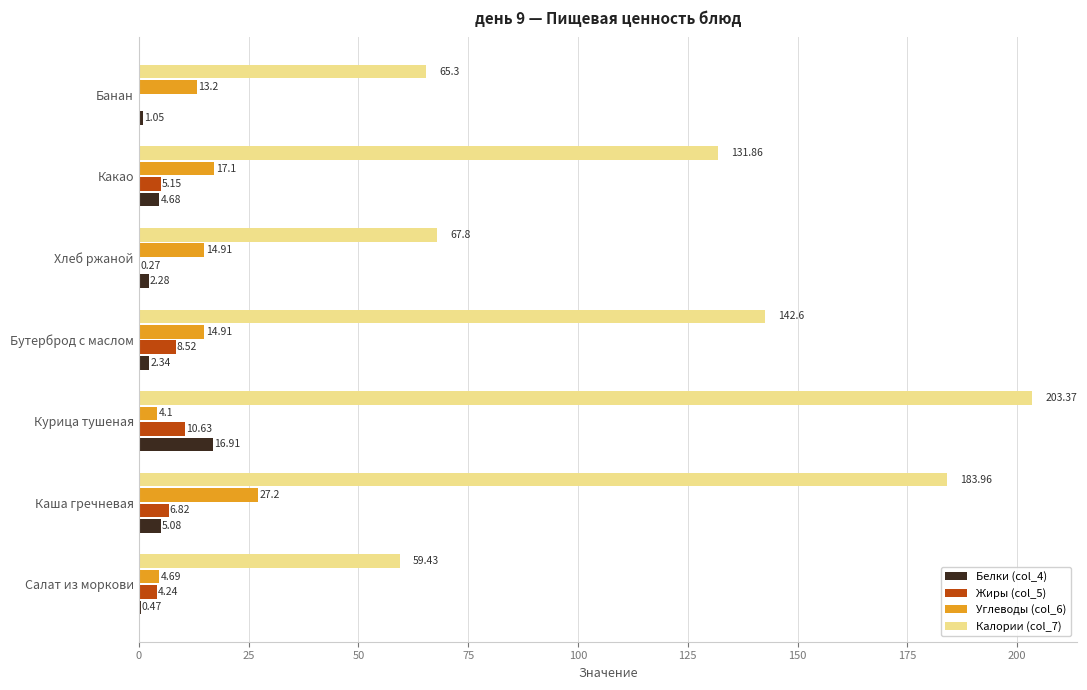

What is the sum of the Калории (col_7) values at Банан and Курица тушеная?

268.7